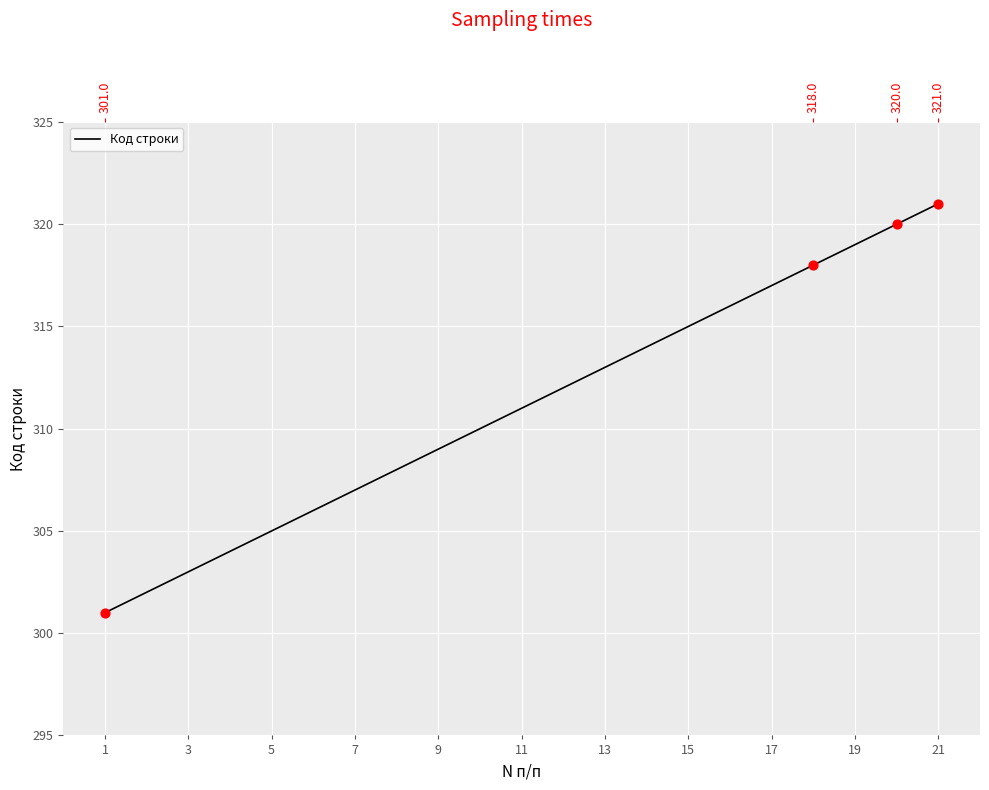

Approximately how many times larger is the value at 3 compared to 13?

1.0